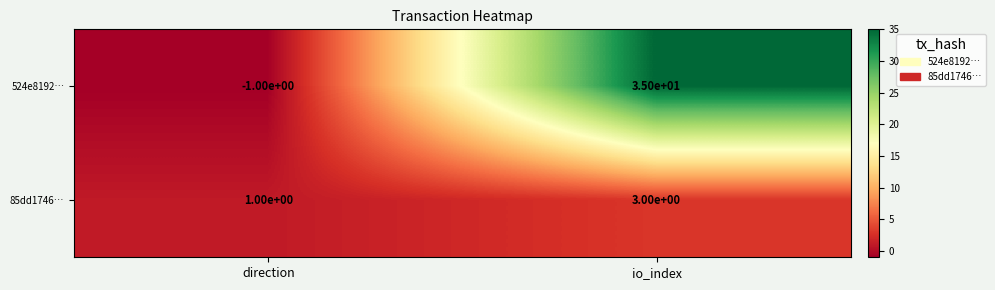

Between direction and io_index, which series saw the biggest shift?

524e8192…